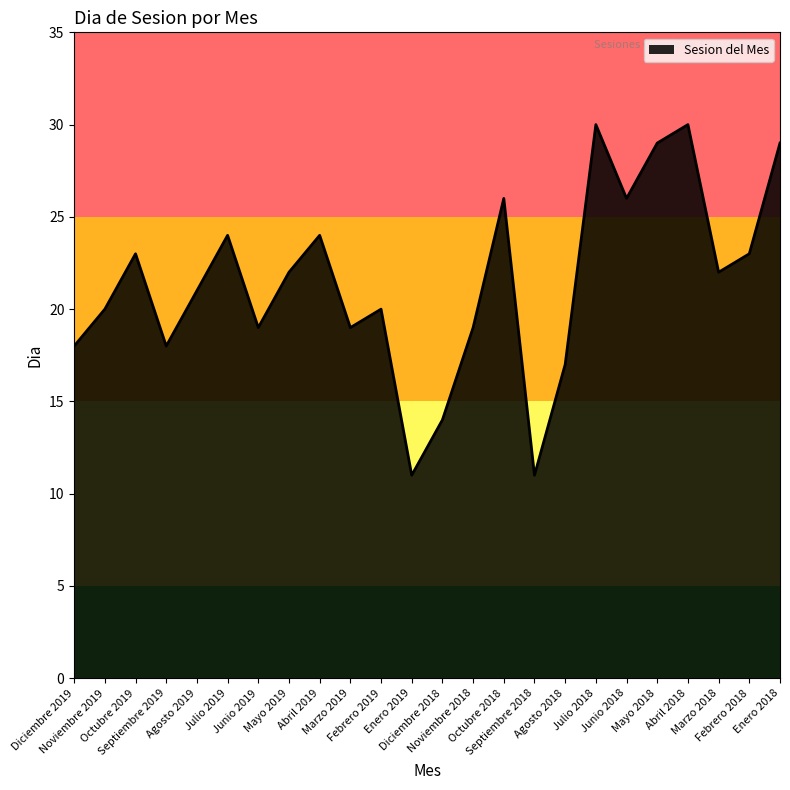

What is the difference between the maximum and minimum values?

19